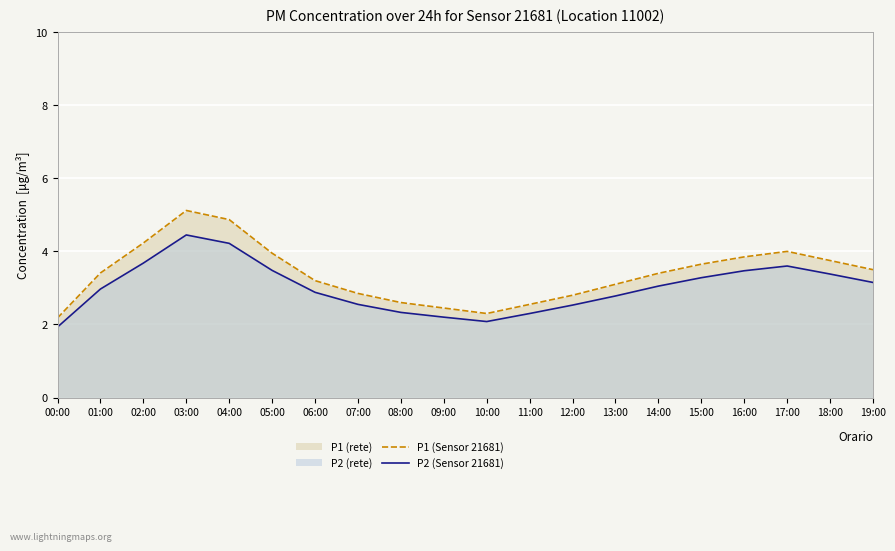

What is the sum of the P1 (Sensor 21681) values at 00:00 and 17:00?

6.2